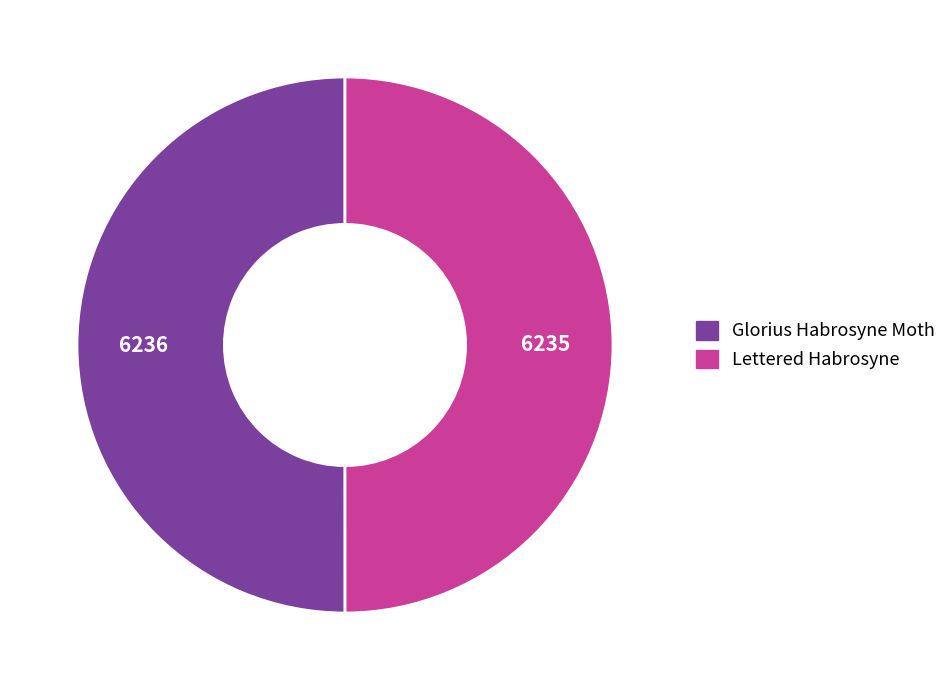

Combined, do Glorius Habrosyne Moth and Lettered Habrosyne account for over 50%?

Yes